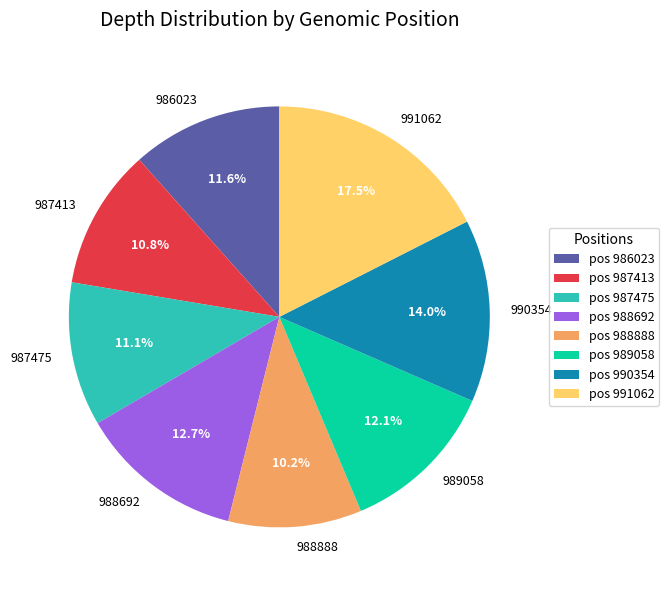

What percentage do 991062 and 988692 together represent?

30.2%